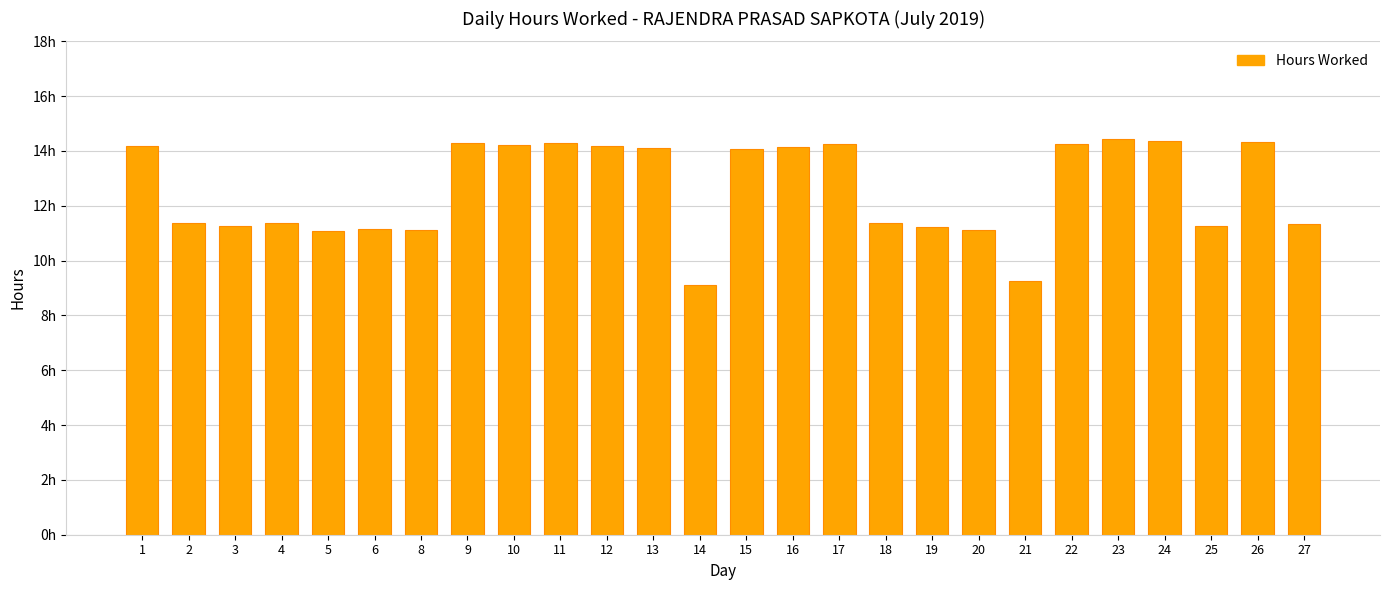

What is the difference between the second highest and minimum values?

5.3